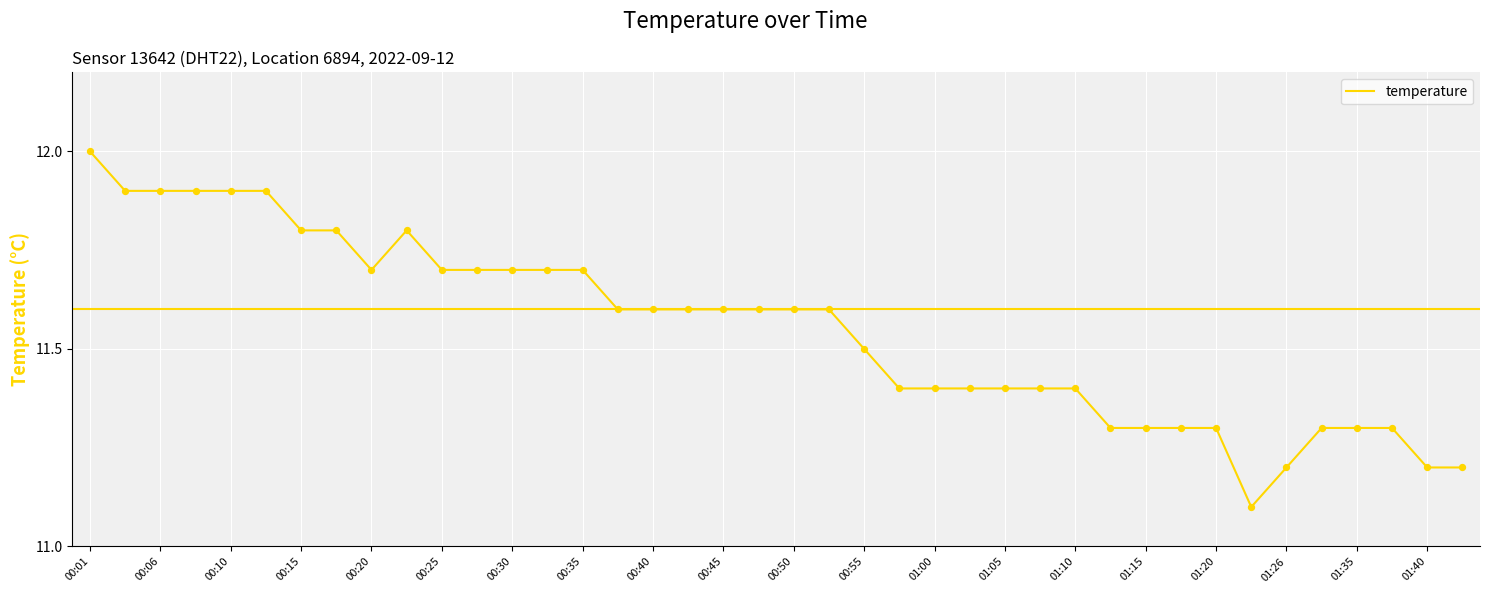

What is the difference between the maximum and minimum values?

0.9